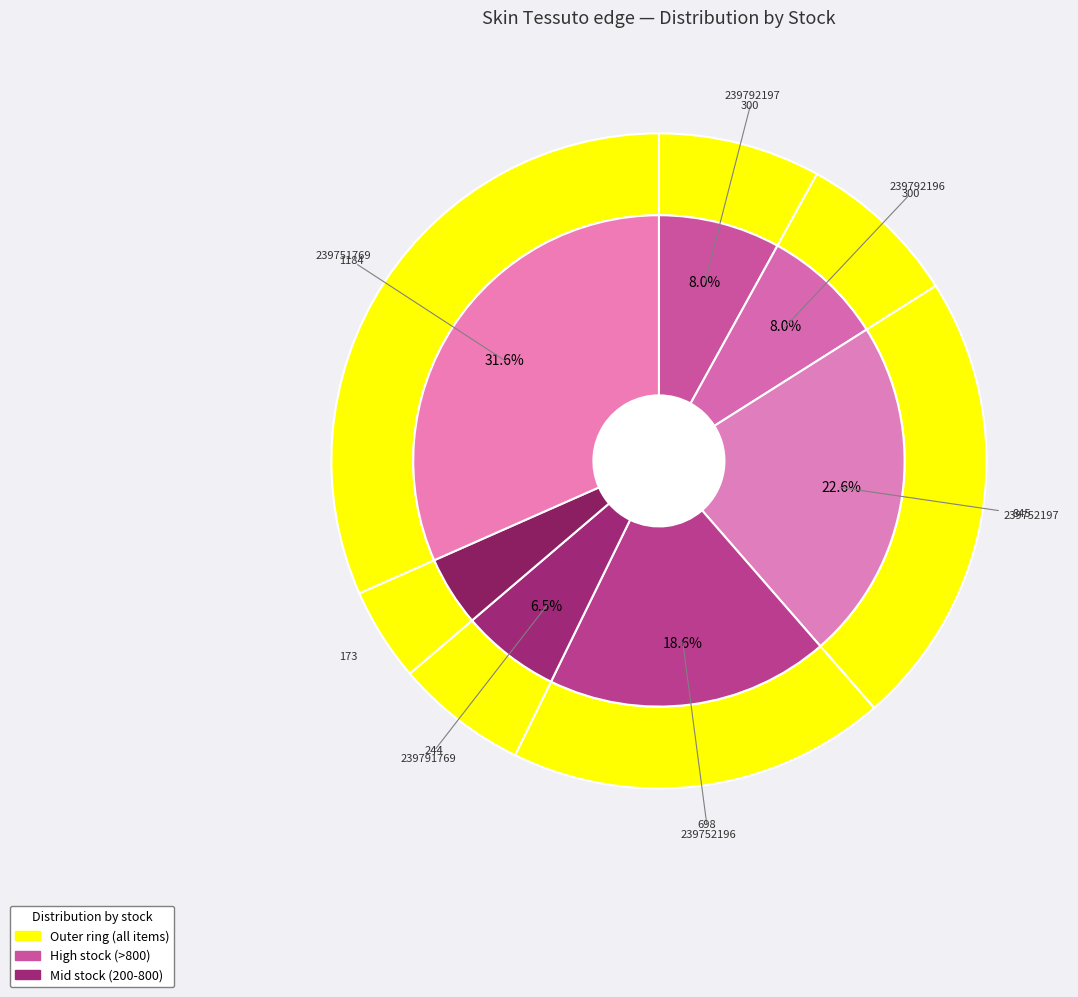

What is the change in value from 239792196 to 239751769?

+884